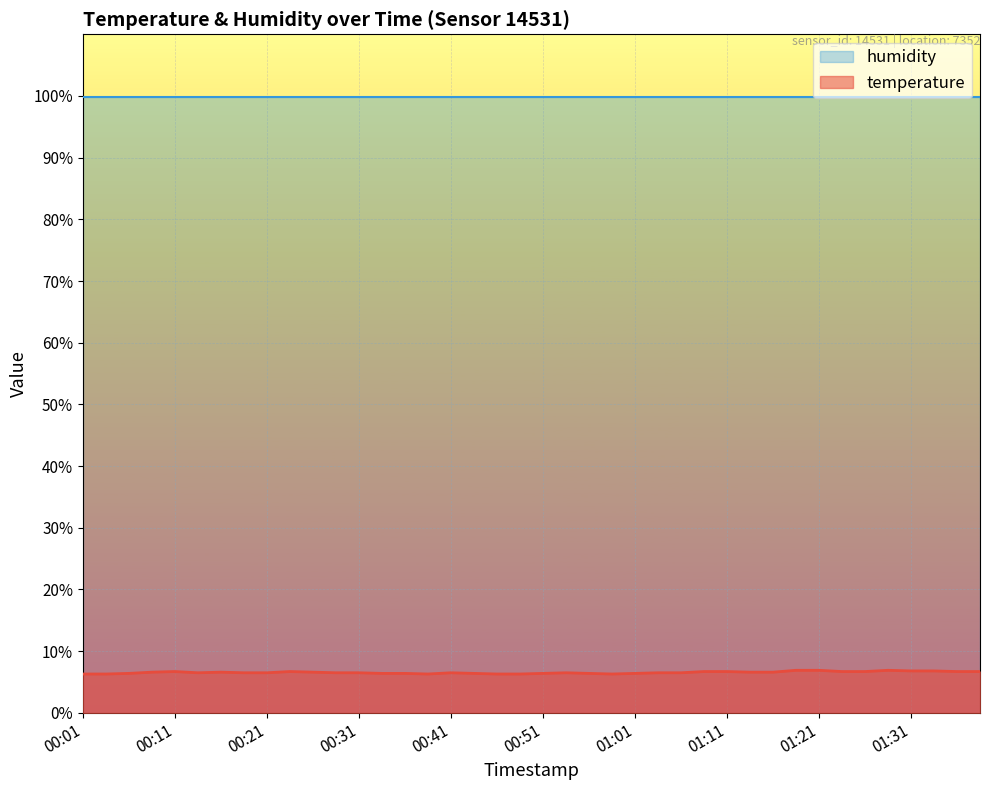

What is the label of the 6th point from the left?

00:14